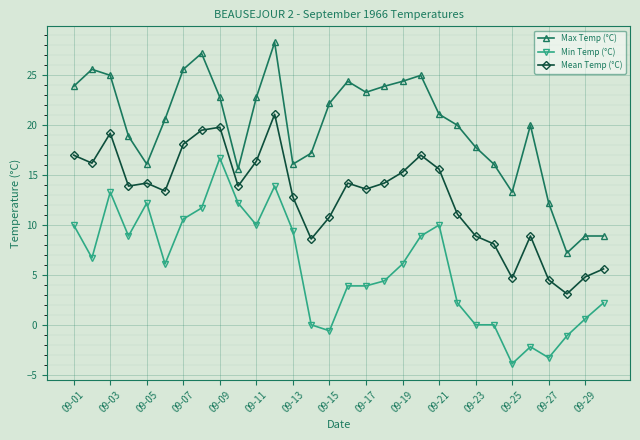

What is the difference between the maximum and minimum values in the Min Temp (°C) series?

20.6